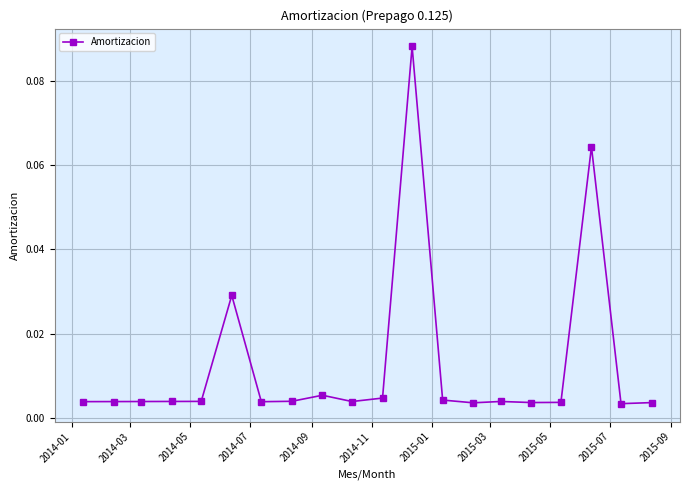

True or false: the data has more than 0 interior local peaks.

True